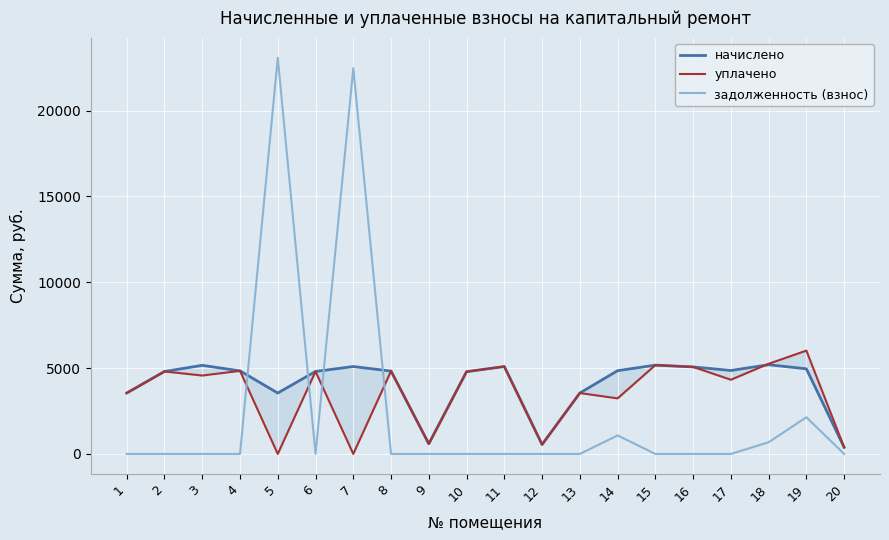

Reading left to right, what are all the values shown in this chart?

начислено: 3548.2	4803.8	5161.0	4838.4	3548.2	4805.1	5090.8	4826.9	591.4	4792.3	5091.8	547.8	3548.2	4850.0	5172.5	5068.8	4861.4	5195.5	4958.2	384.0
уплачено: 3548.2	4803.8	4567.3	4838.4	0.0	4805.1	0.0	4826.9	591.4	4792.3	5091.8	547.8	3548.2	3235.6	5172.5	5068.8	4321.3	5250.0	6019.3	384.0
задолженность (взнос): 0.0	0.0	0.0	0.0	23080.4	0.0	22462.7	0.0	0.0	0.0	0.0	0.0	0.0	1077.8	0.0	0.0	0.0	678.0	2136.7	0.0